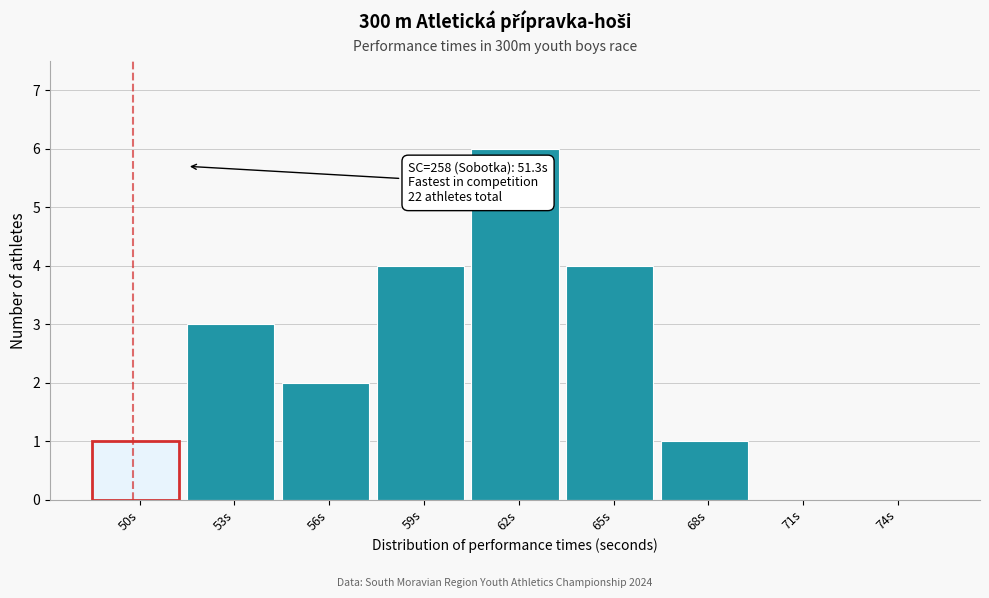

Reading right to left, what are all the values shown in this chart?

74s=0	71s=0	68s=1	65s=4	62s=6	59s=4	56s=2	53s=3	50s=1